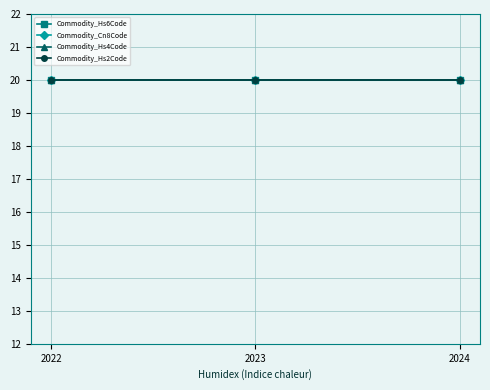

Which series has the widest spread of values?

Commodity_Cn8Code